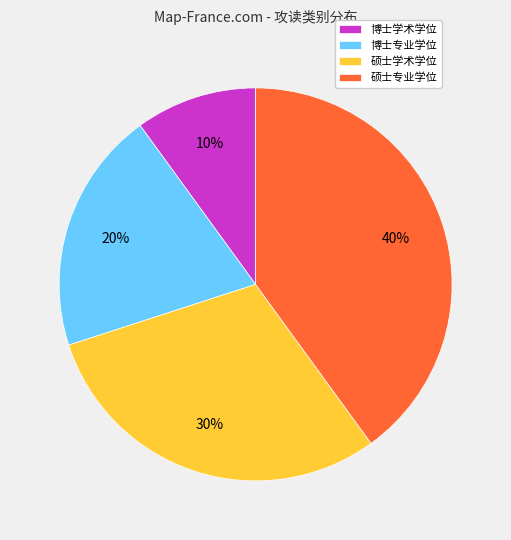

Is there any slice that represents more than half of the pie?

No